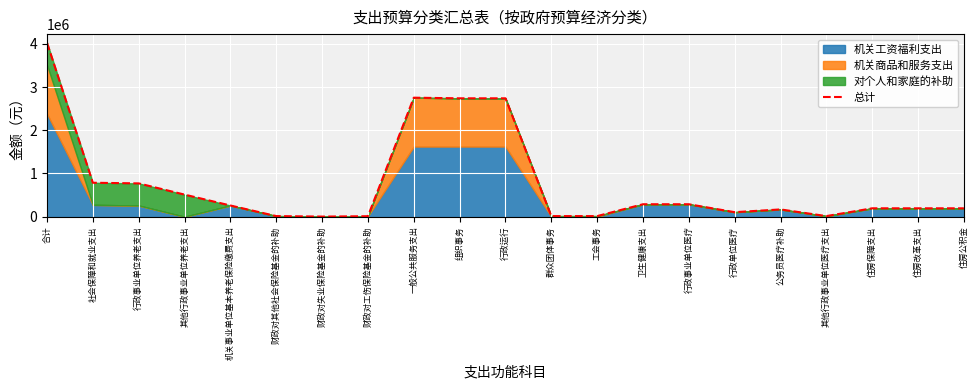

List the labels in order of value, smallest first.

财政对失业保险基金的补助, 财政对工伤保险基金的补助, 群众团体事务, 工会事务, 其他行政事业单位医疗支出, 财政对其他社会保险基金的补助, 行政单位医疗, 公务员医疗补助, 住房保障支出, 住房改革支出, 住房公积金, 机关事业单位基本养老保险缴费支出, 卫生健康支出, 行政事业单位医疗, 其他行政事业单位养老支出, 行政事业单位养老支出, 社会保障和就业支出, 组织事务, 行政运行, 一般公共服务支出, 合计